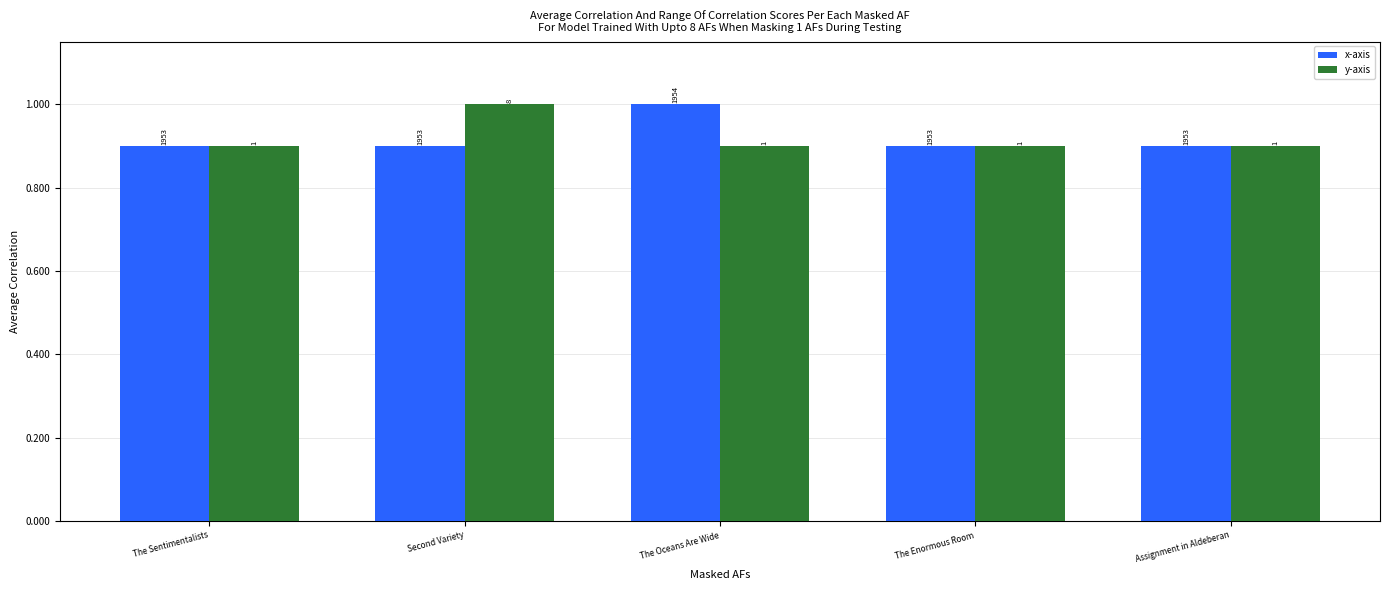

At how many categories does at least one series exceed 0?

5